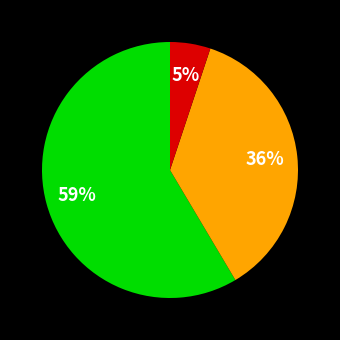

How many segments does this pie chart have?

3